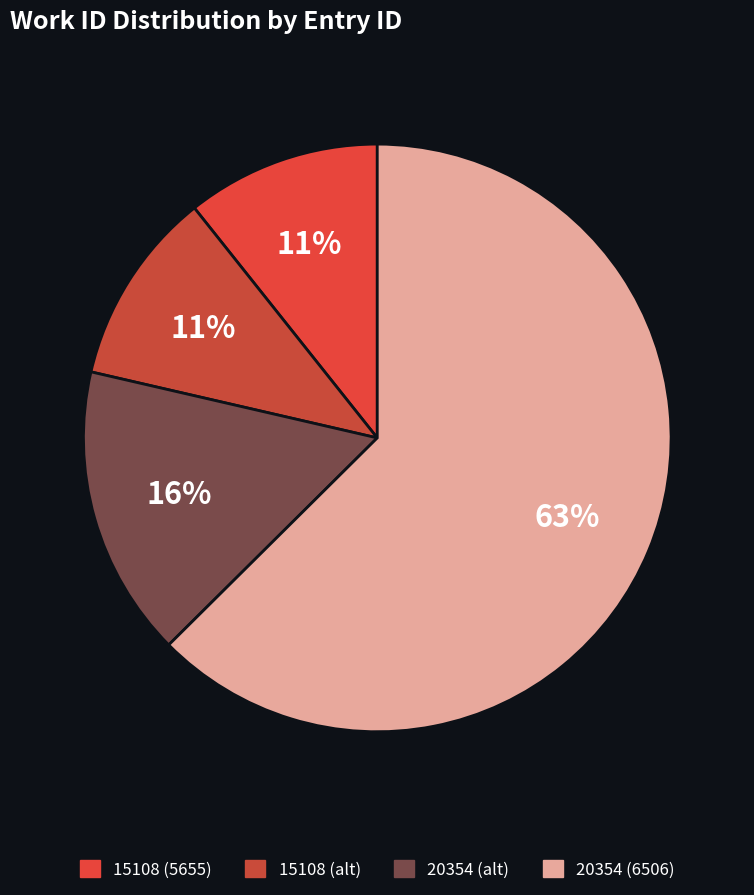

Which category has the smallest portion of the pie?

15108